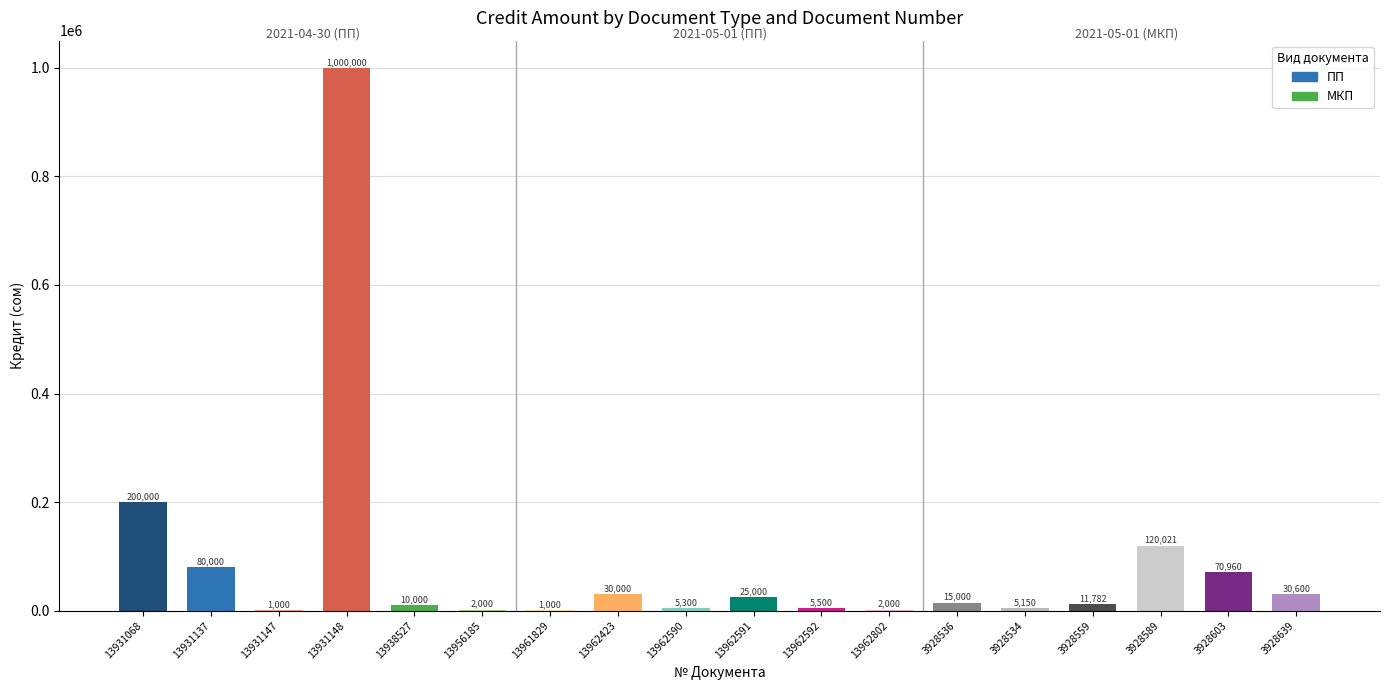

True or false: the data shows 44482 at 3928589.

False